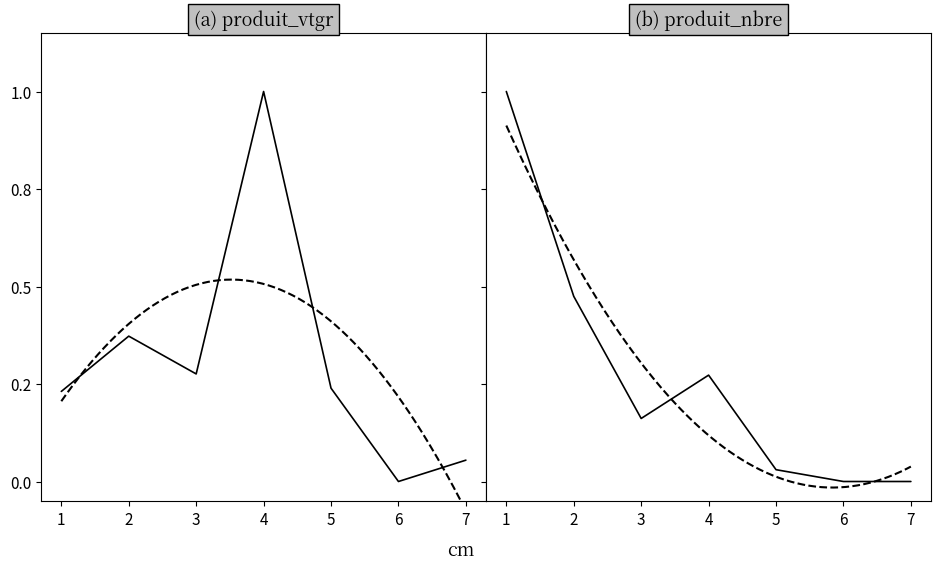

Is the value of produit_vtgr at 6 greater than the value of produit_nbre at 1?

No